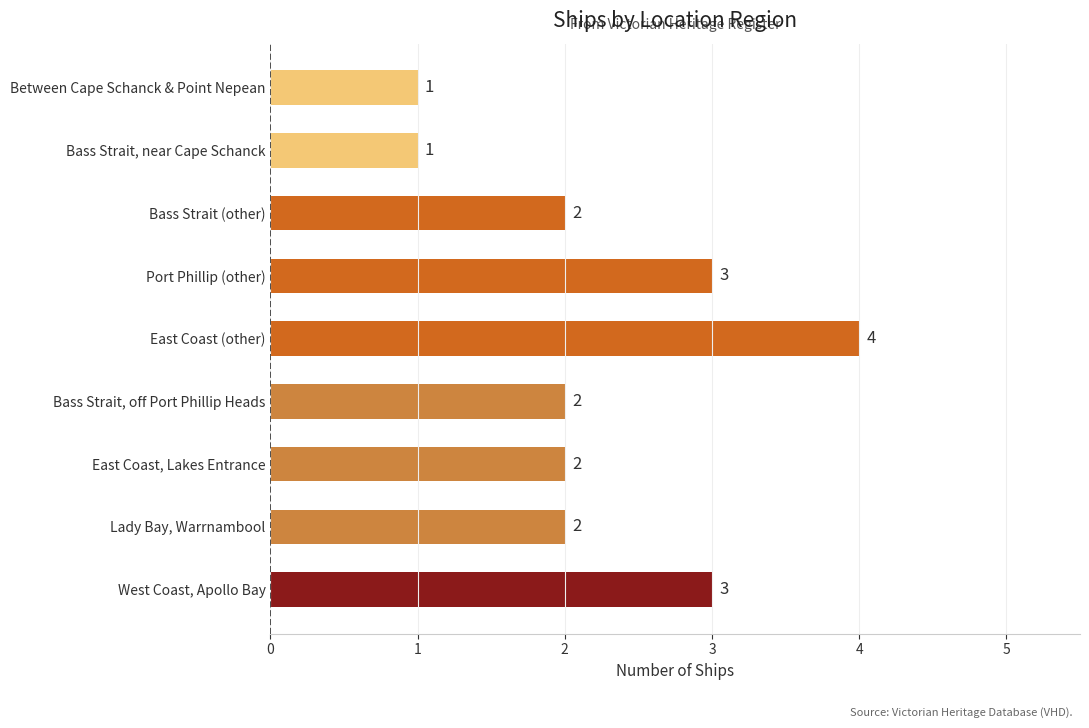

Between Lady Bay, Warrnambool and East Coast (other), which is larger?

East Coast (other)